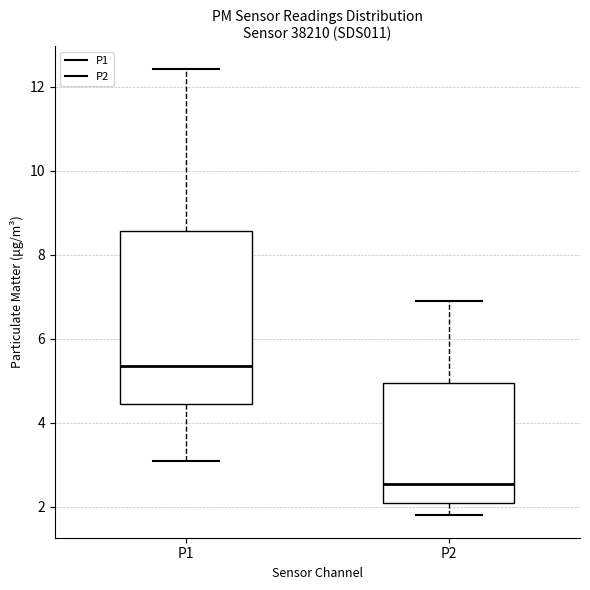

Which box's median line is the lowest?

P2